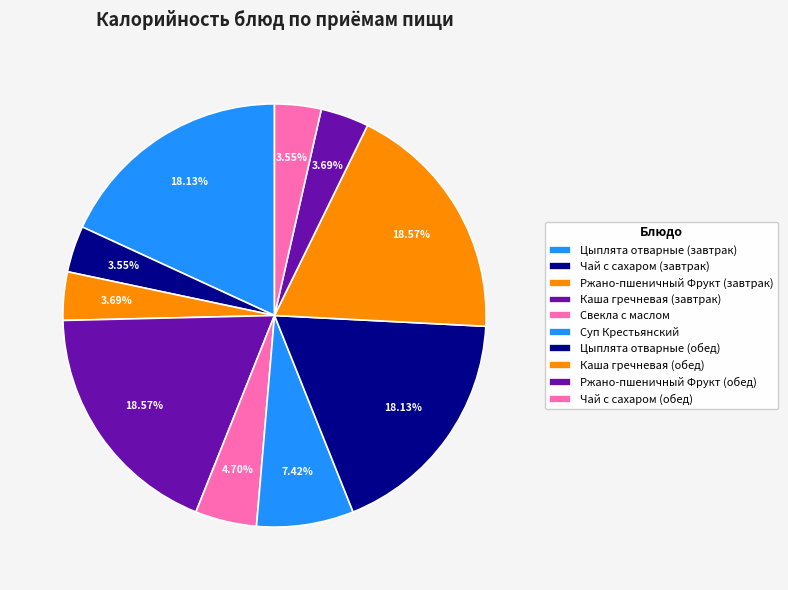

To the nearest percent, what is the combined percentage of Ржано-пшеничный Фрукт (обед) and Суп Крестьянский?

11%